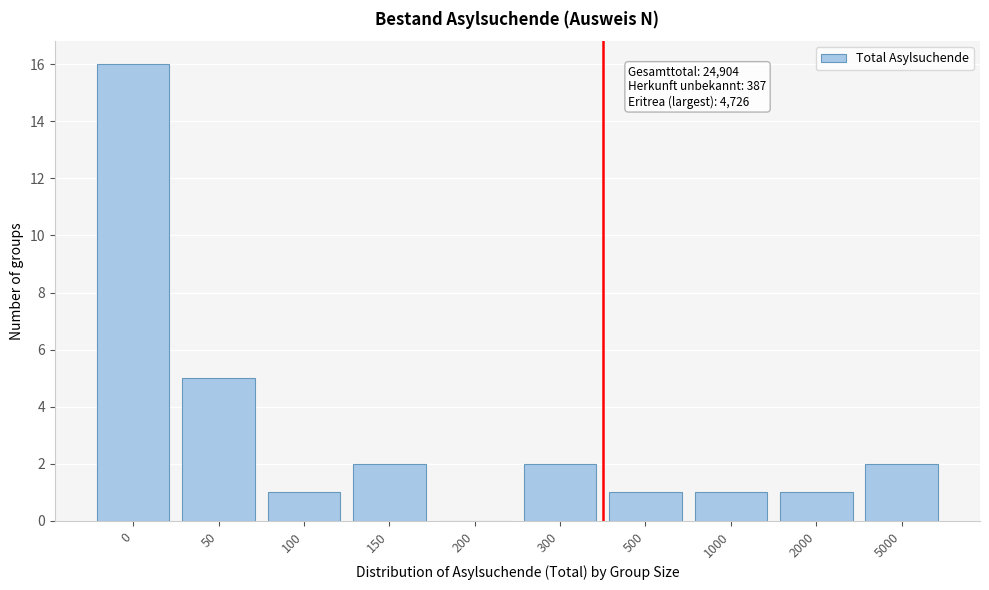

Reading left to right, transcribe all the data shown in this chart.

0=16	50=5	100=1	150=2	200=0	300=2	500=1	1000=1	2000=1	5000=2